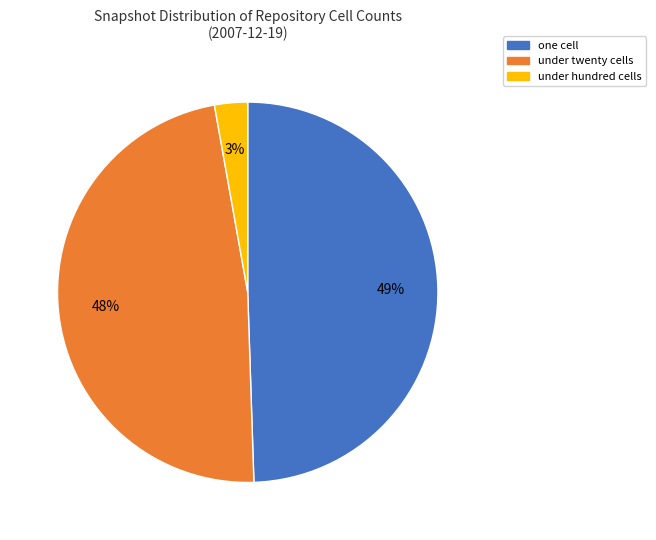

To the nearest percent, what percentage of the pie is under twenty cells?

48%